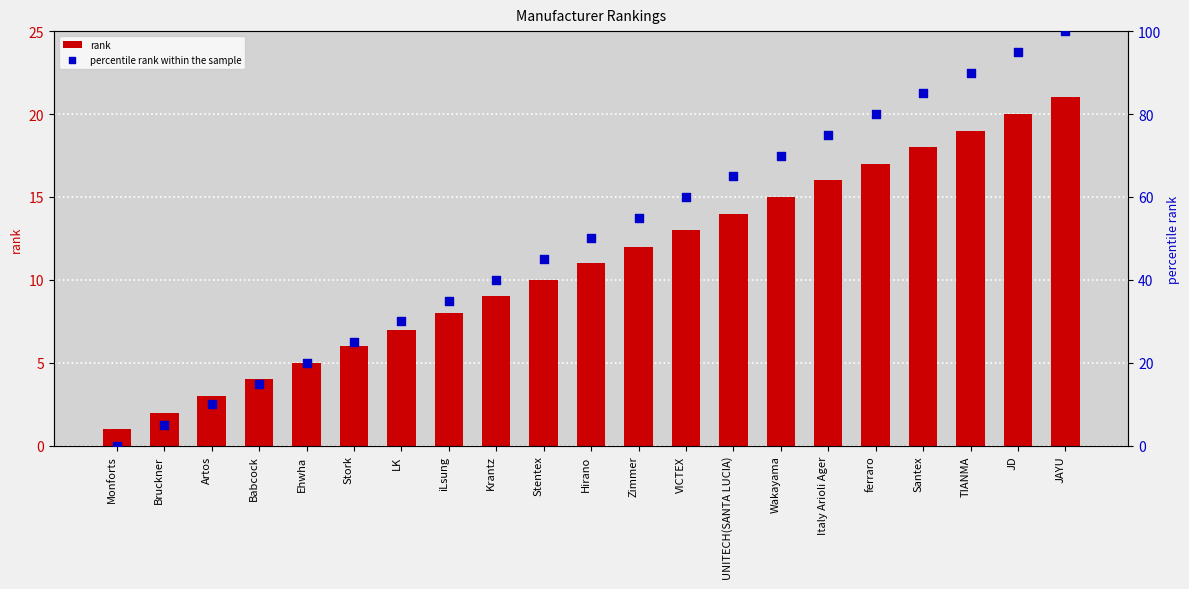

What are all the series names shown in the legend?

rank, percentile rank within the sample